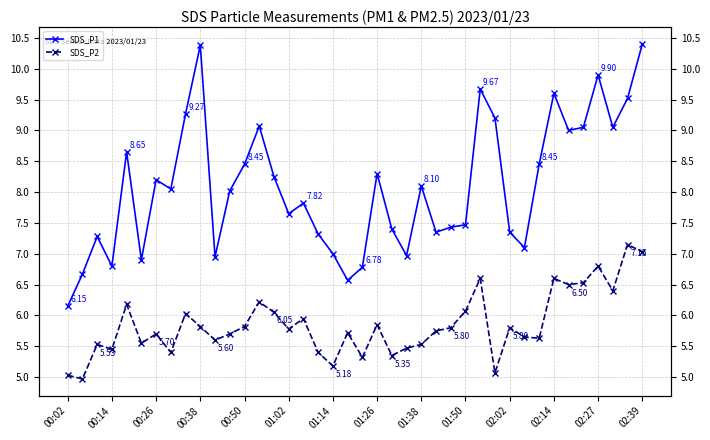

At which label does SDS_P2 first exceed 5?

00:02